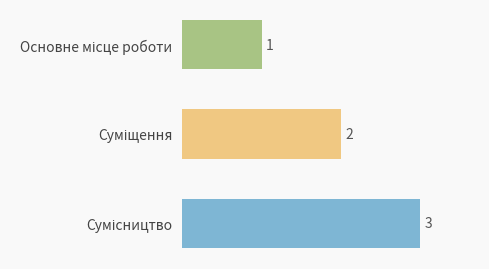

Count the values in the range 1 to 3.

3